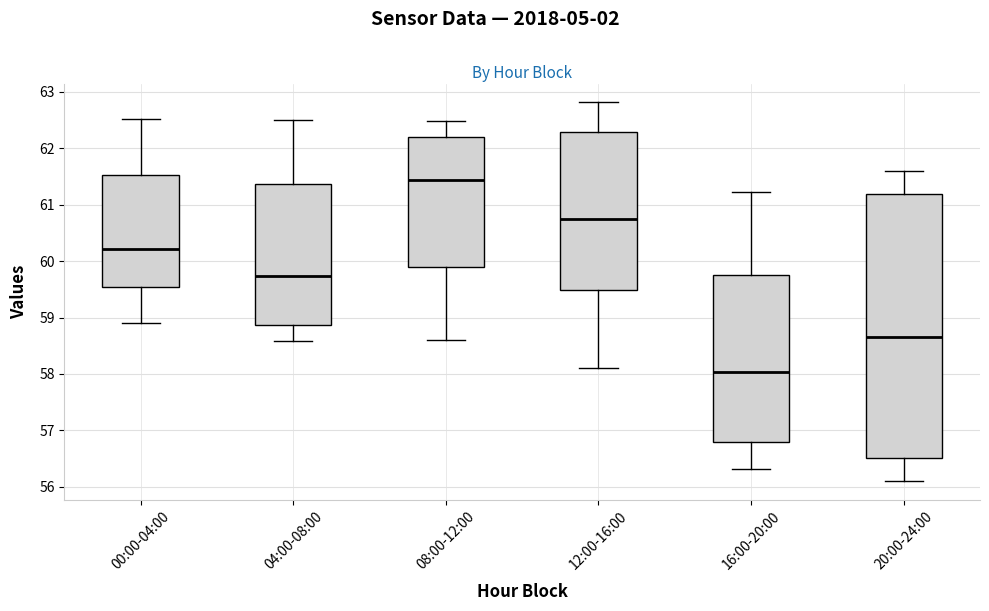

Reading left to right, read every box against the y-axis: the position of its median line, the range the box covers, and the ends of its whiskers. The values are not printed on the chart, so give them approximately, as read against the axis.

00:00-04:00: median 60.2, box 59.5 to 61.5, whiskers 58.9 to 62.5
04:00-08:00: median 59.7, box 58.9 to 61.4, whiskers 58.6 to 62.5
08:00-12:00: median 61.4, box 59.9 to 62.2, whiskers 58.6 to 62.5
12:00-16:00: median 60.7, box 59.5 to 62.3, whiskers 58.1 to 62.8
16:00-20:00: median 58.0, box 56.8 to 59.7, whiskers 56.3 to 61.2
20:00-24:00: median 58.7, box 56.5 to 61.2, whiskers 56.1 to 61.6